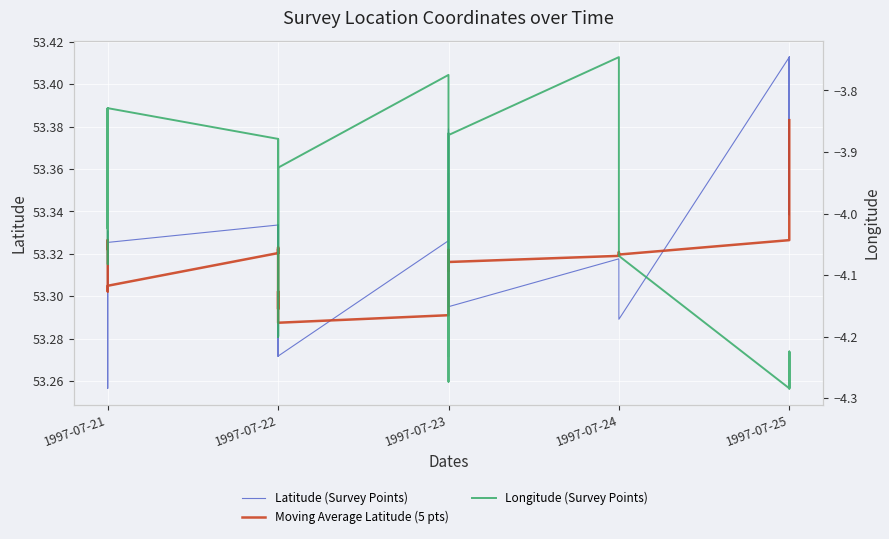

Which series changed the most between 9 and 20?

Longitude (Survey Points)